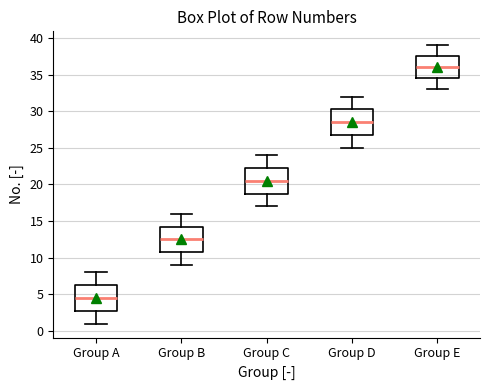

Where does the median line of the box for Group A sit on the y-axis? The values are not printed on the chart, so give them approximately, as read against the axis.

4.5